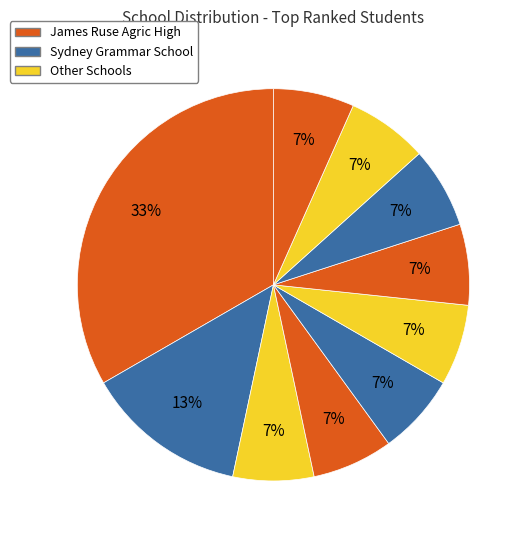

Is there a majority slice in this chart?

No